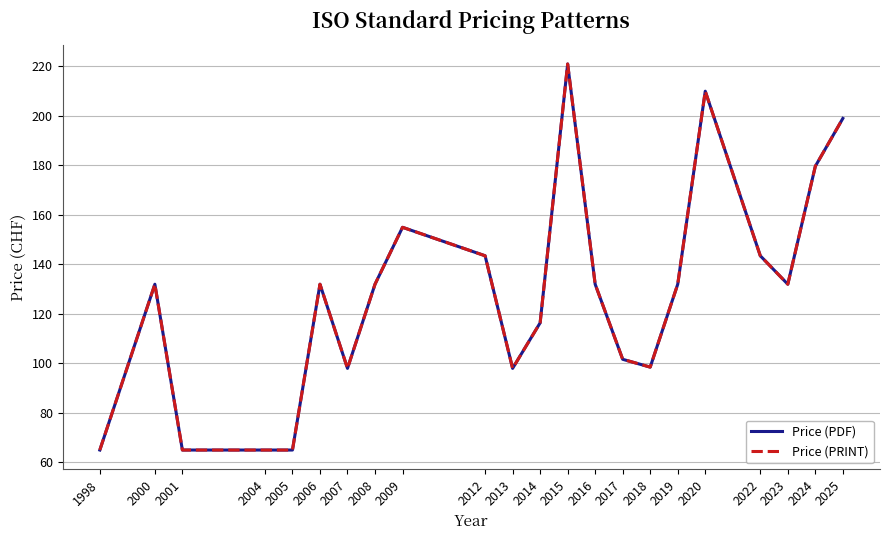

What is the value of the Price (PDF) point at the 1st from the left?

65.0